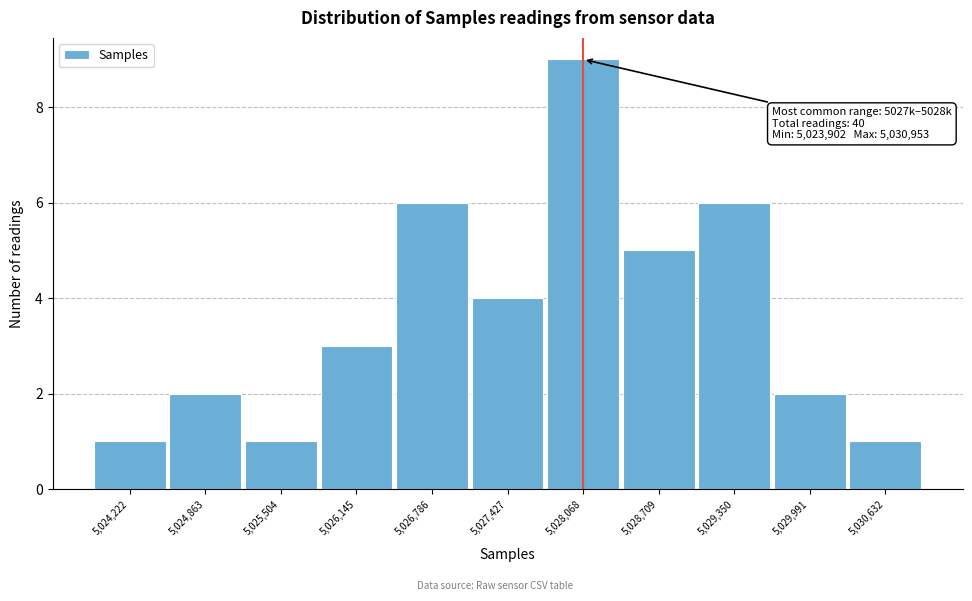

Over which range of the x-axis is the bar tallest?

5027700 to 5028400